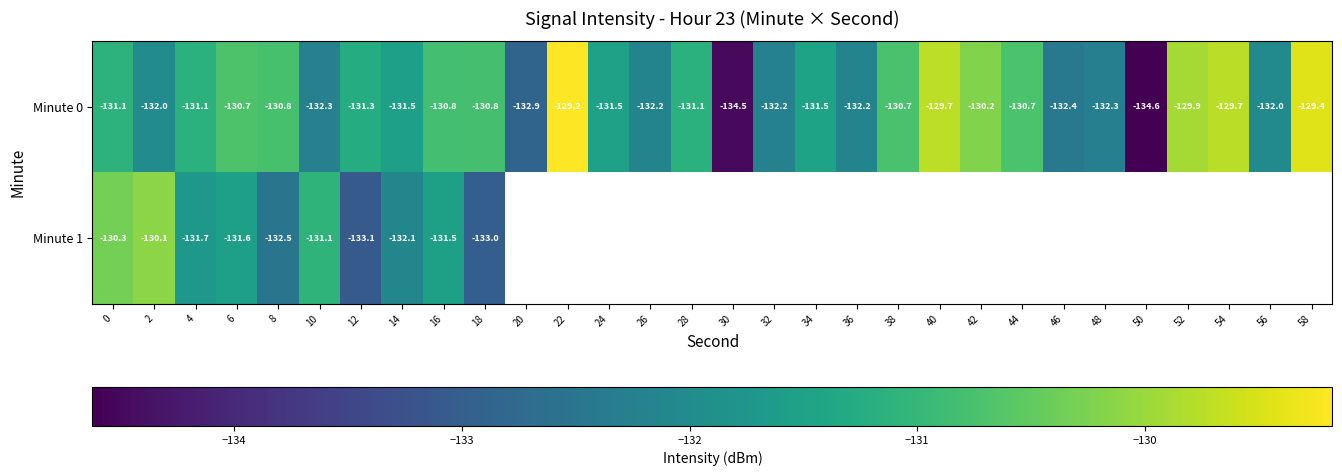

What is the minimum value shown in the chart?

-134.6